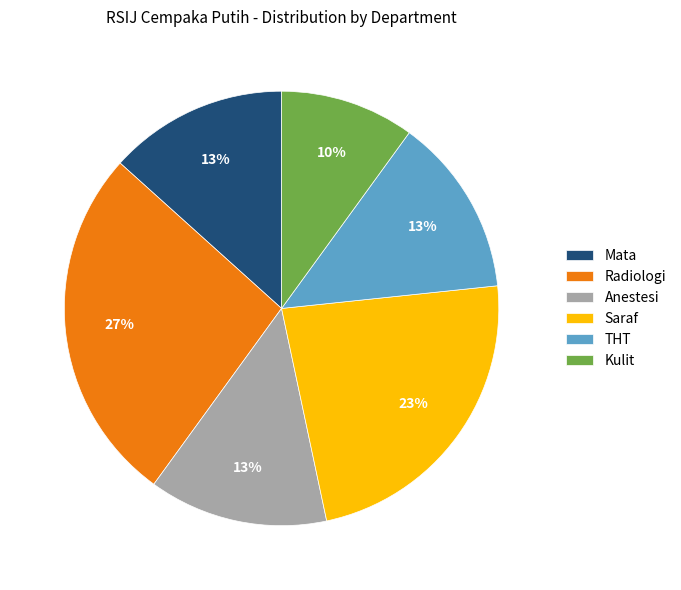

To the nearest percent, what portion does Mata represent?

13%